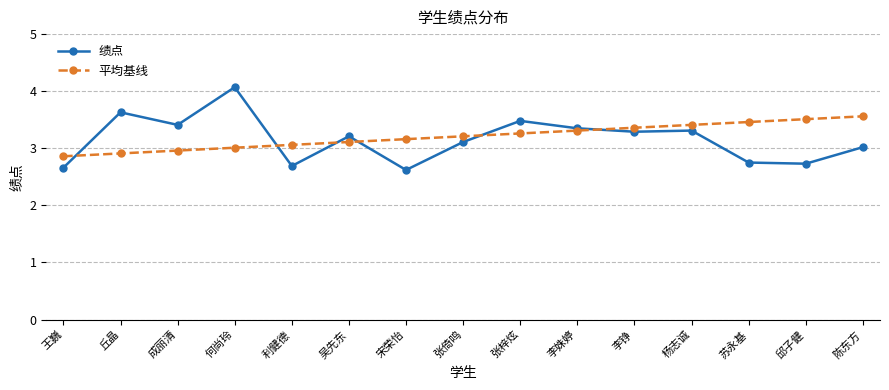

List the series in order of their overall mean, lowest first.

绩点, 平均基线